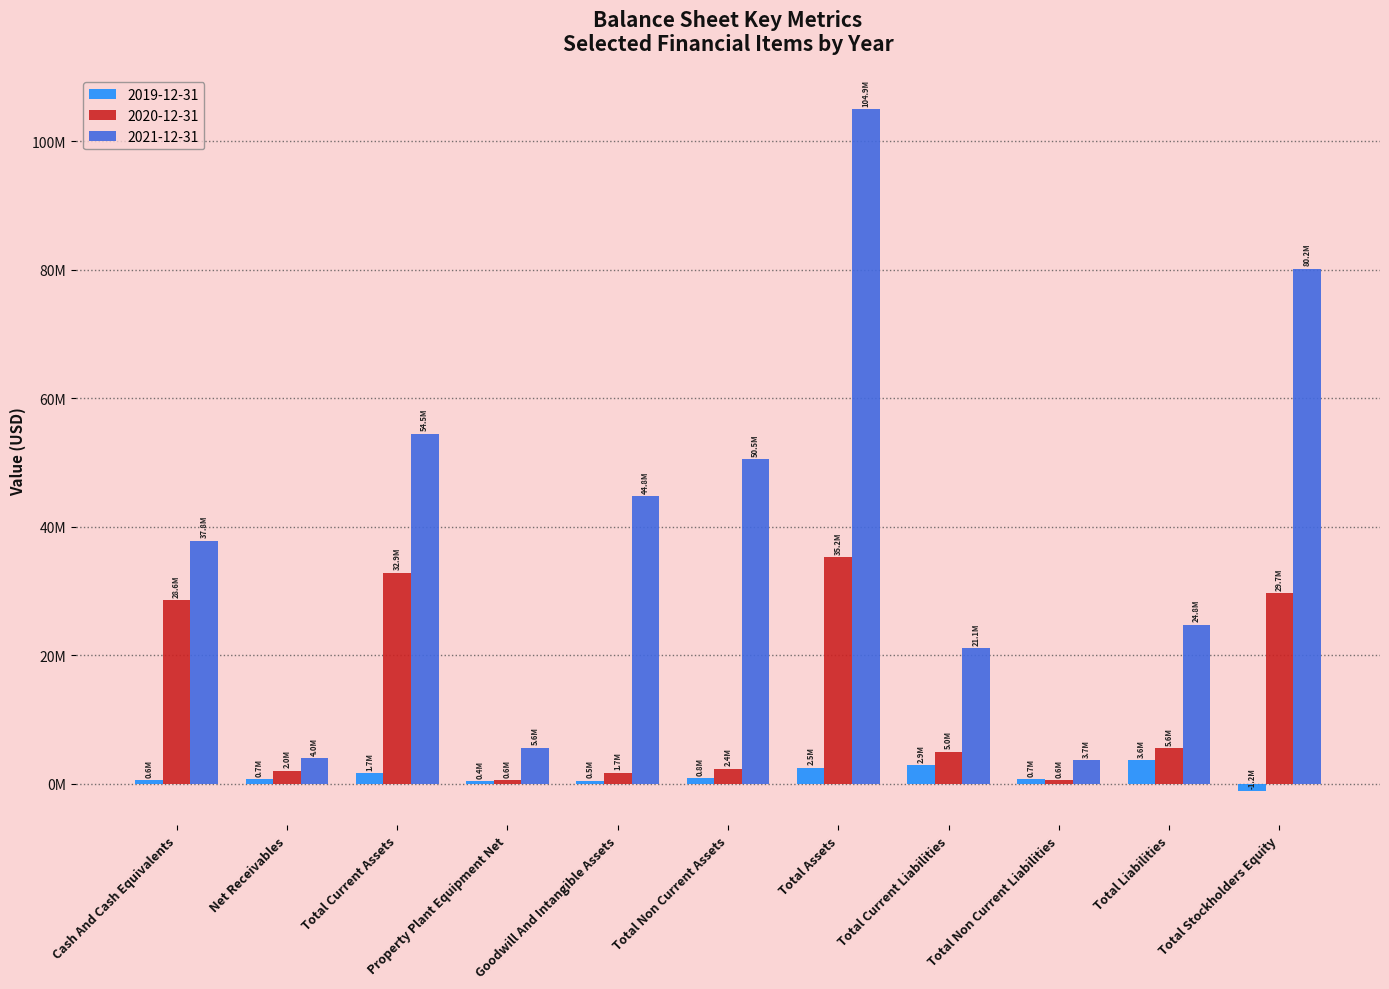

Which series has the largest range (max minus min)?

2021-12-31